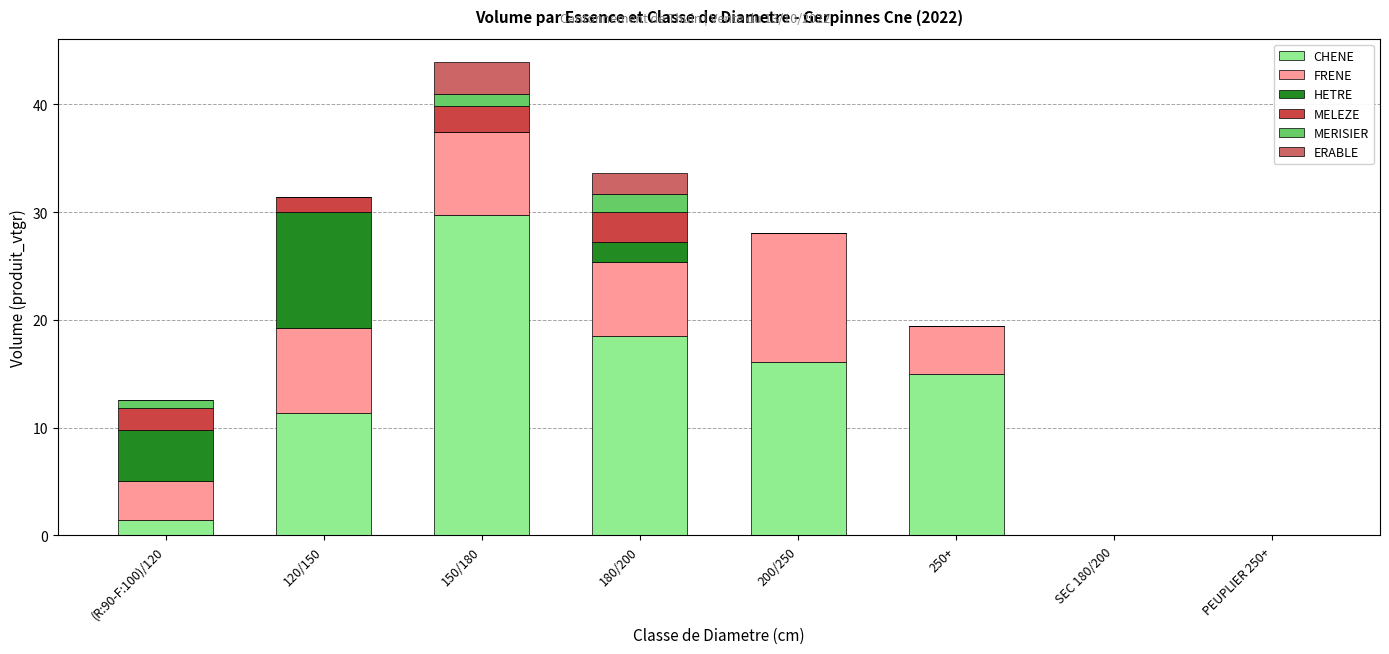

What is the maximum value for CHENE?

29.7